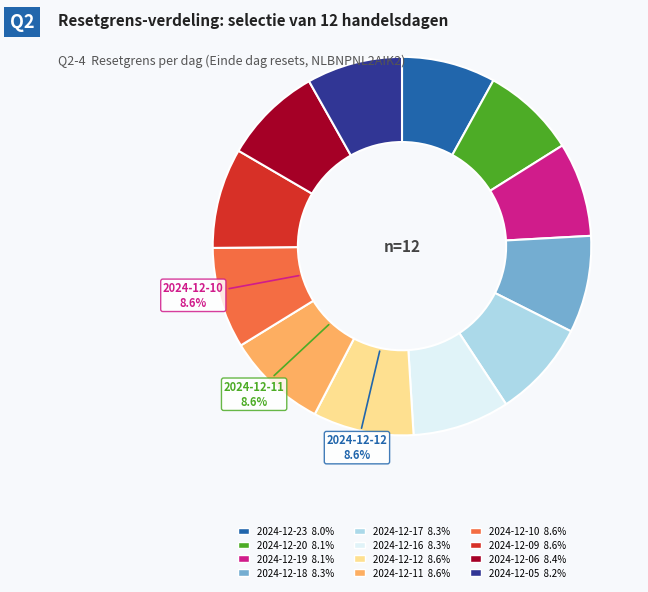

Is there any slice that represents more than half of the pie?

No